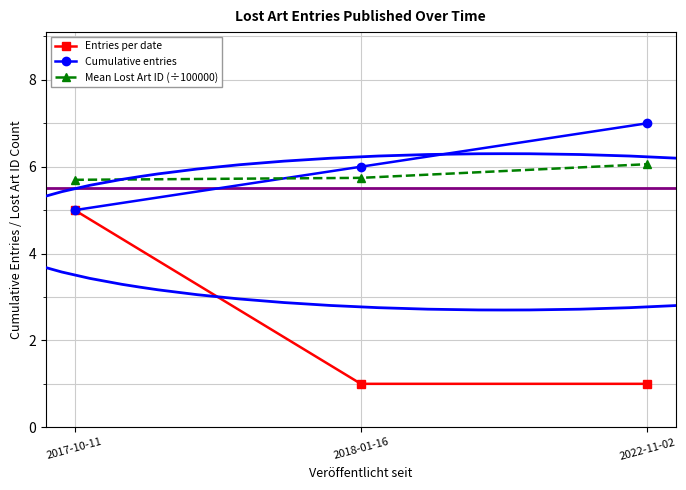

True or false: Entries per date has a value of 8.9 at 2017-10-11.

False